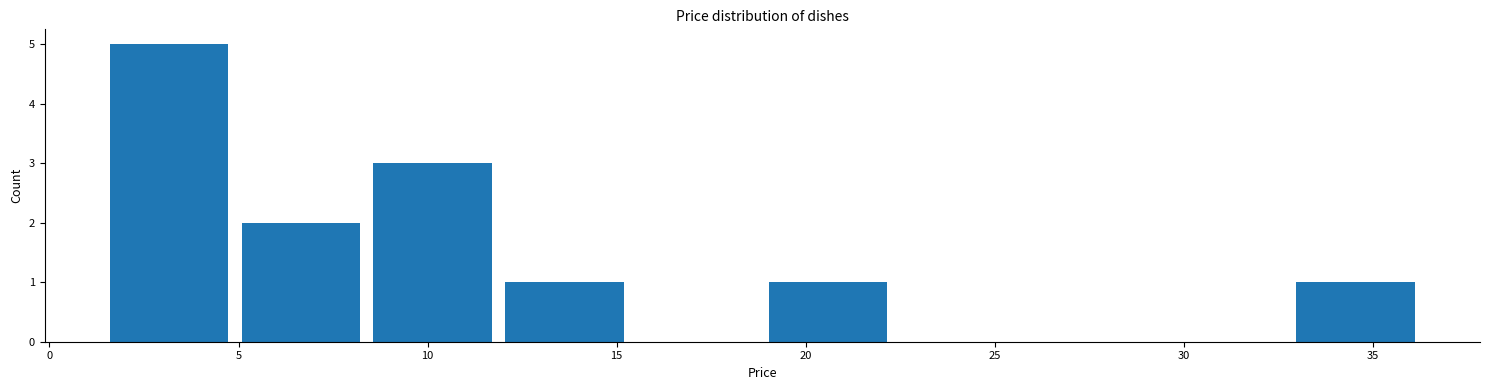

What is the height of the bar covering 19.0 to 22.5 on the x-axis? Neither the bar edges nor the heights are printed on the chart, so give them approximately, as read against the axes.

1